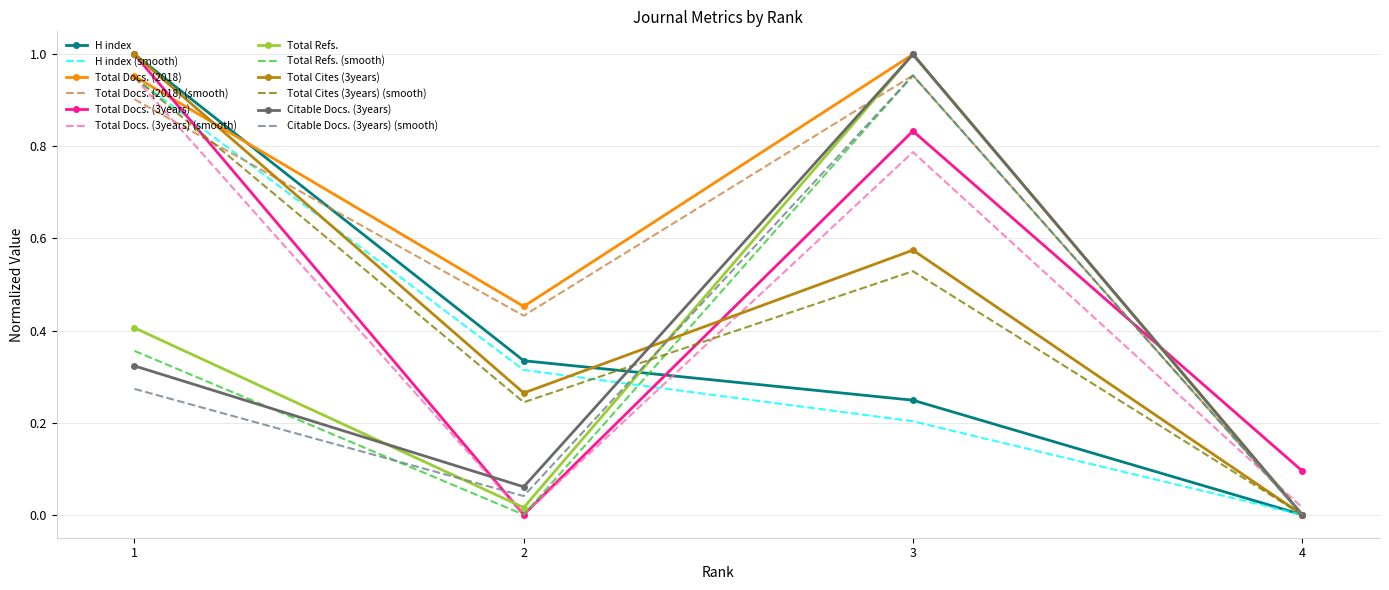

How many intersections are there between Total Docs. (3years) and Total Refs.?

2